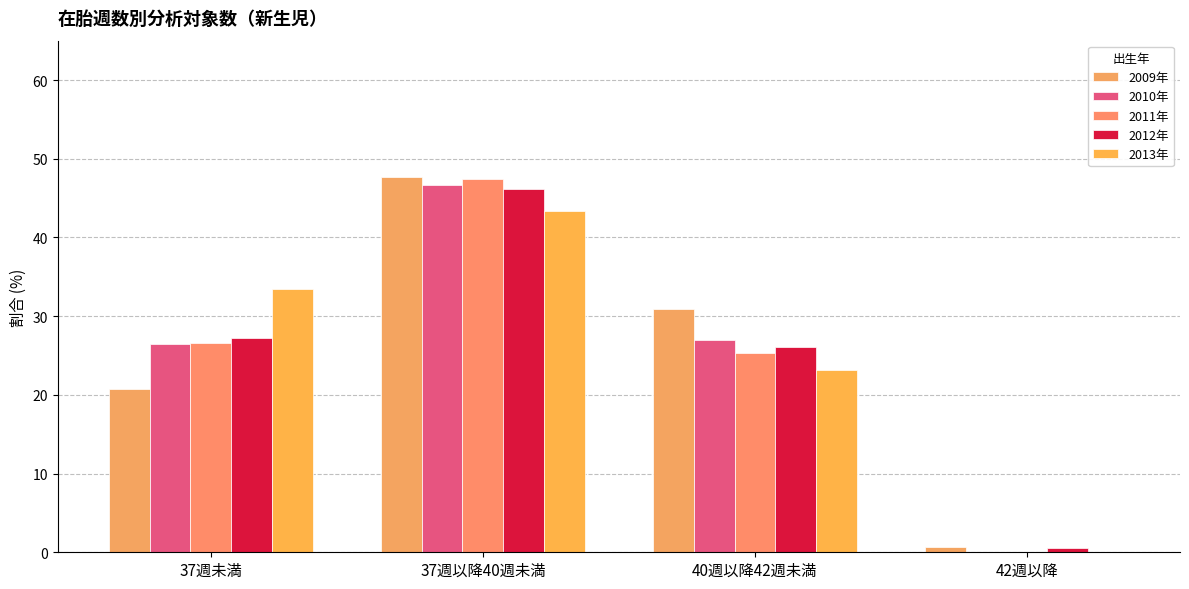

What is the difference between the maximum and minimum values in the 2013年 series?

43.4